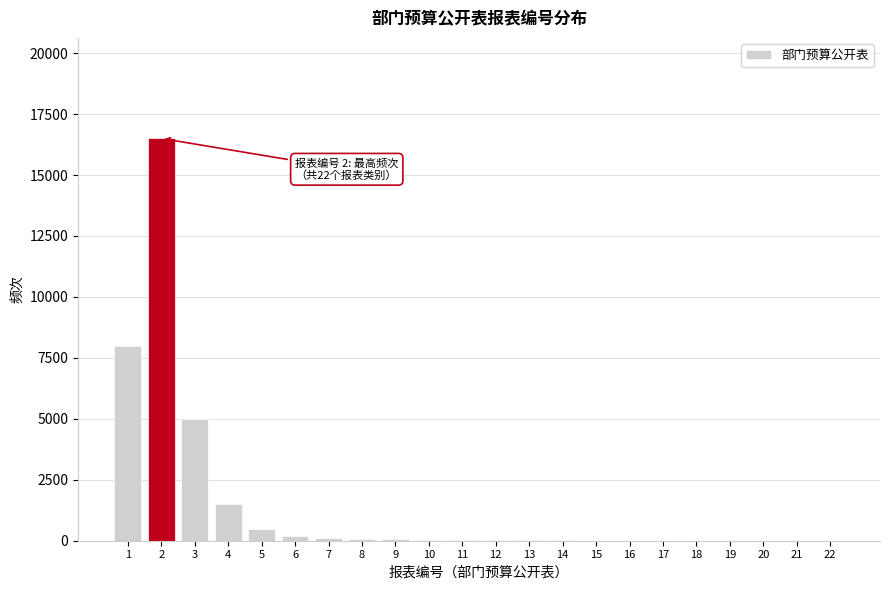

What is the maximum value shown in the chart?

16500